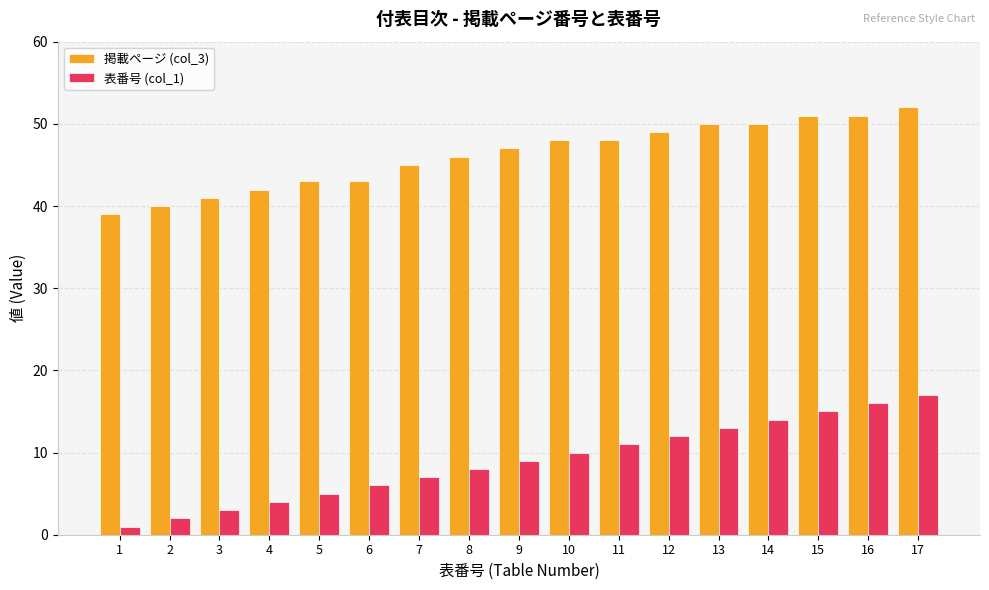

List the series in order of their peak value, highest first.

掲載ページ (col_3), 表番号 (col_1)